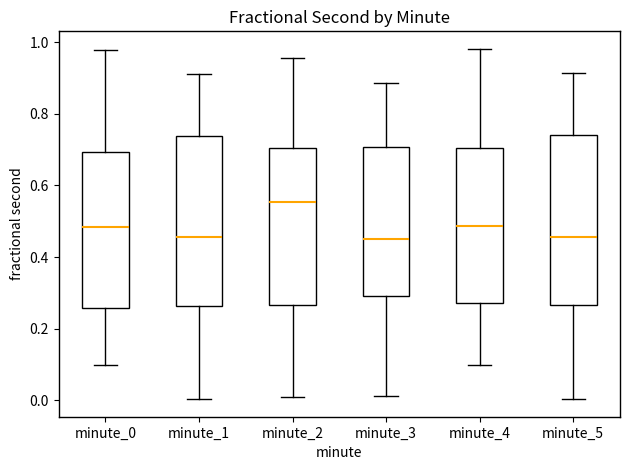

Reading left to right, transcribe this box plot: for each box, give where its median line is, the range the box spans, and where its two whiskers end, as read against the y-axis. The values are not printed on the chart, so give them approximately, as read against the axis.

minute_0: median 0.48, box 0.26 to 0.70, whiskers 0.10 to 0.98
minute_1: median 0.46, box 0.26 to 0.74, whiskers 0.00 to 0.92
minute_2: median 0.56, box 0.26 to 0.70, whiskers 0.00 to 0.96
minute_3: median 0.46, box 0.30 to 0.70, whiskers 0.02 to 0.88
minute_4: median 0.48, box 0.28 to 0.70, whiskers 0.10 to 0.98
minute_5: median 0.46, box 0.26 to 0.74, whiskers 0.00 to 0.92